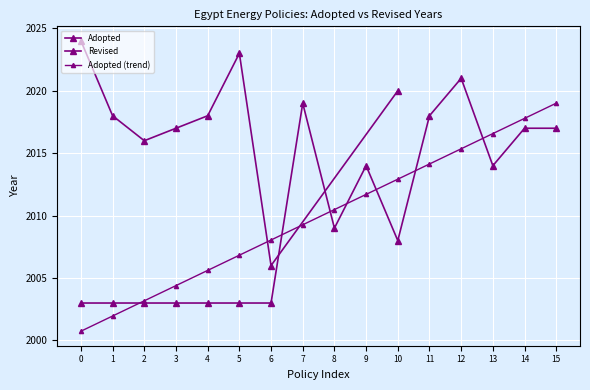

True or false: there are more than 1 points higher than both neighbors.

True